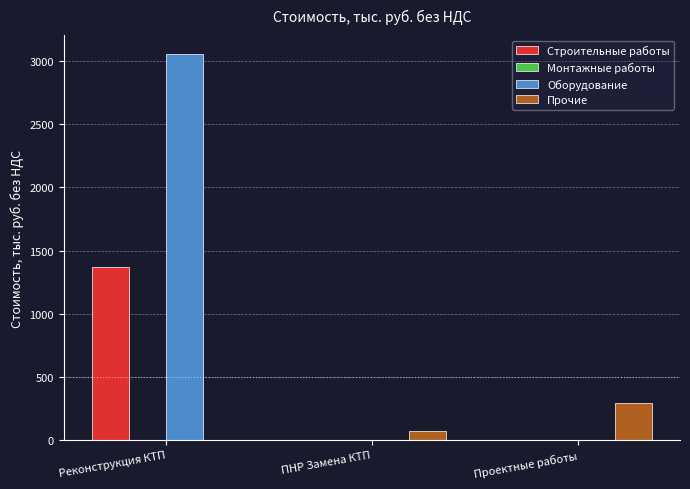

How many categories are shown in the chart?

3